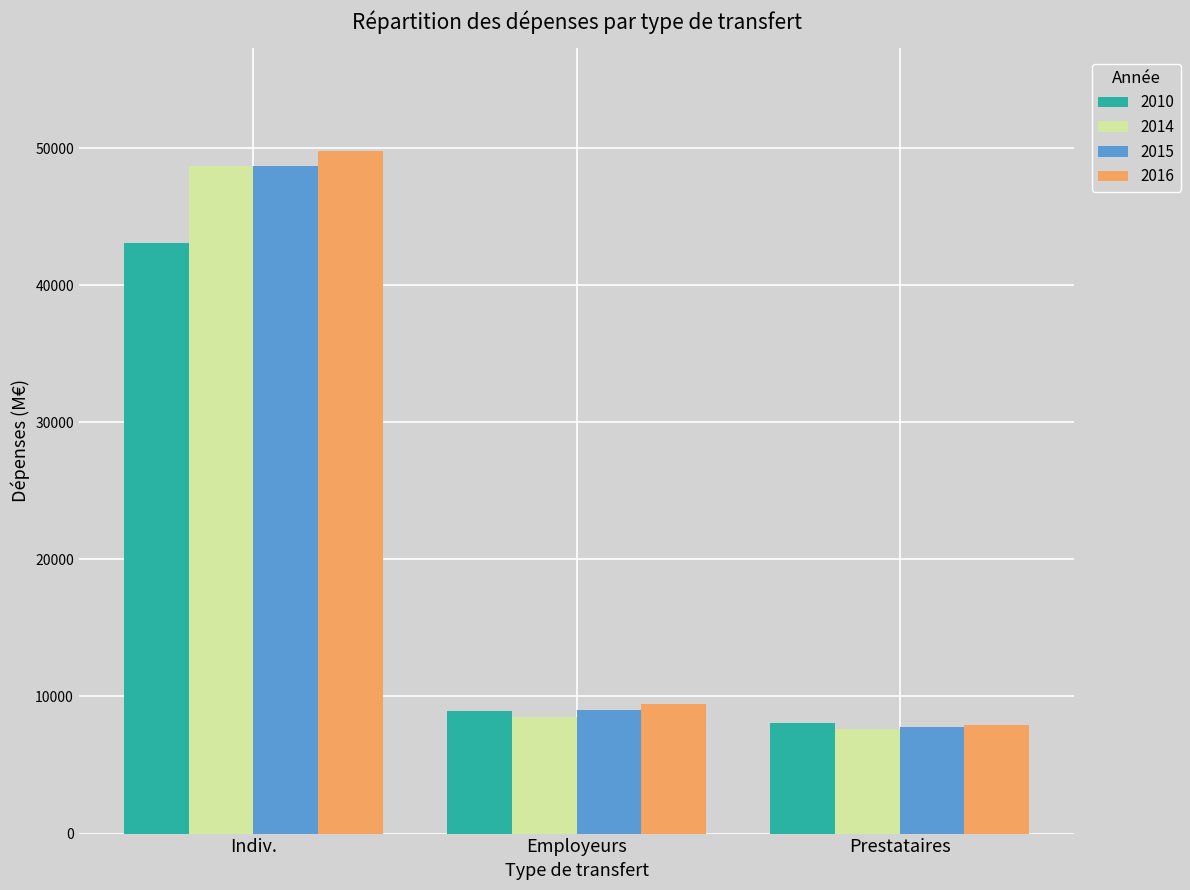

Reading right to left, transcribe all the data shown in this chart.

2010: 8056.2	8969.7	43060.2
2014: 7664.2	8479.2	48699.9
2015: 7749.2	8984.0	48663.7
2016: 7951.7	9444.0	49810.4